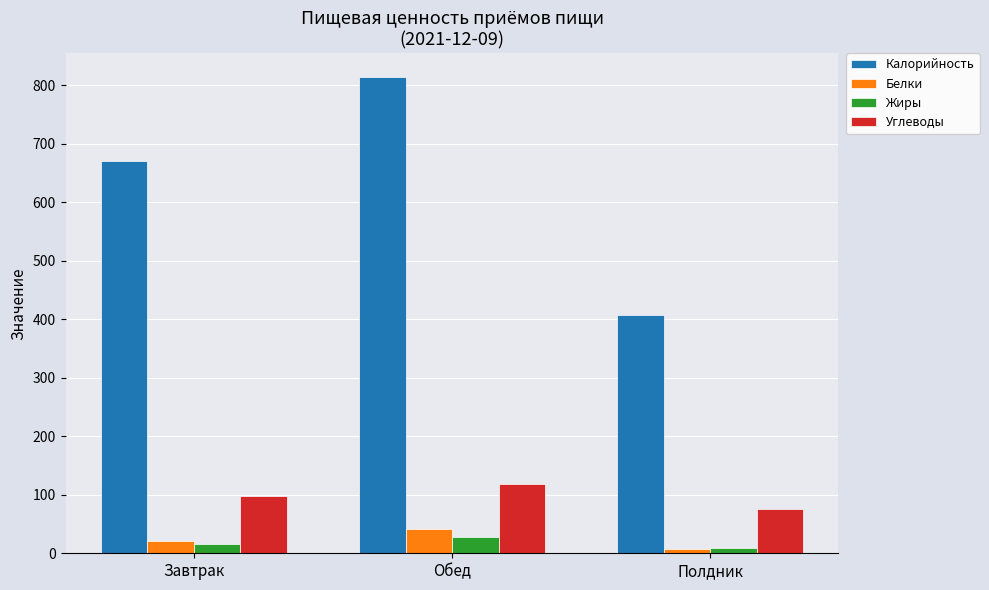

How many groups of bars are there?

3